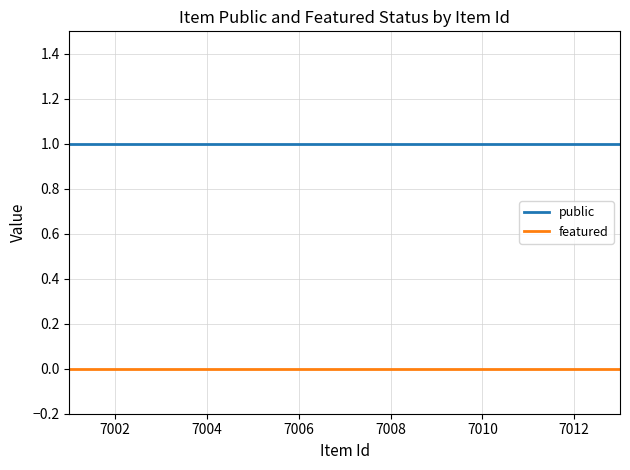

Which series has the largest total across all categories?

public